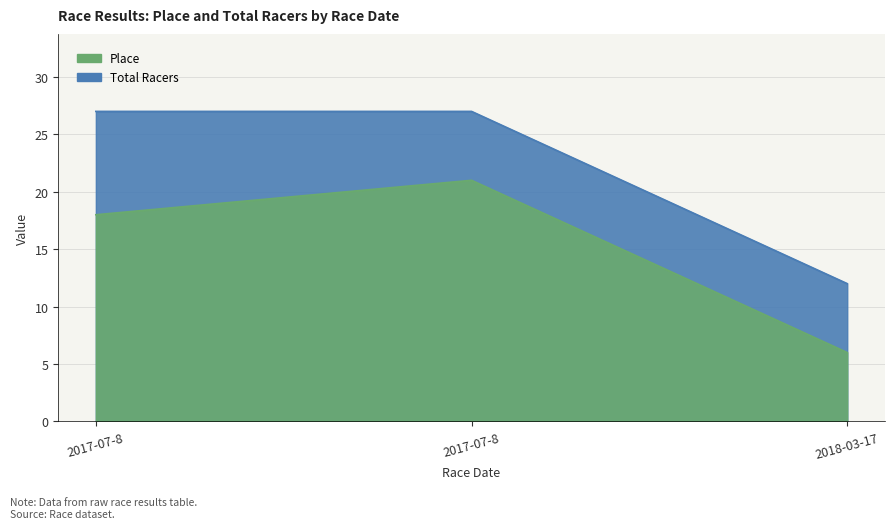

At which label does Place first exceed 18?

2017-07-8